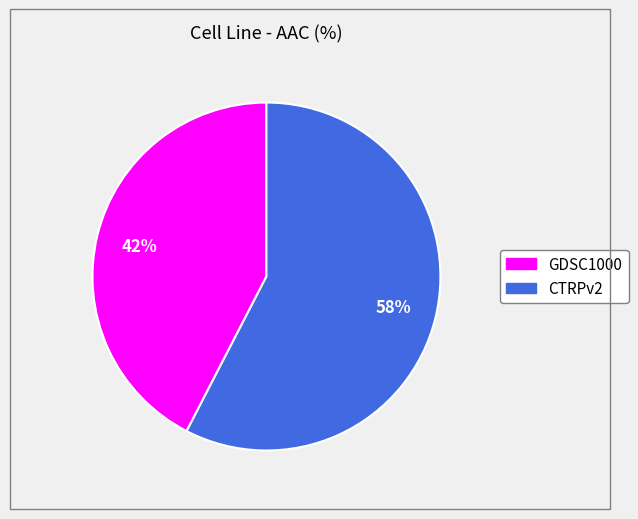

Count the number of slices in the pie.

2